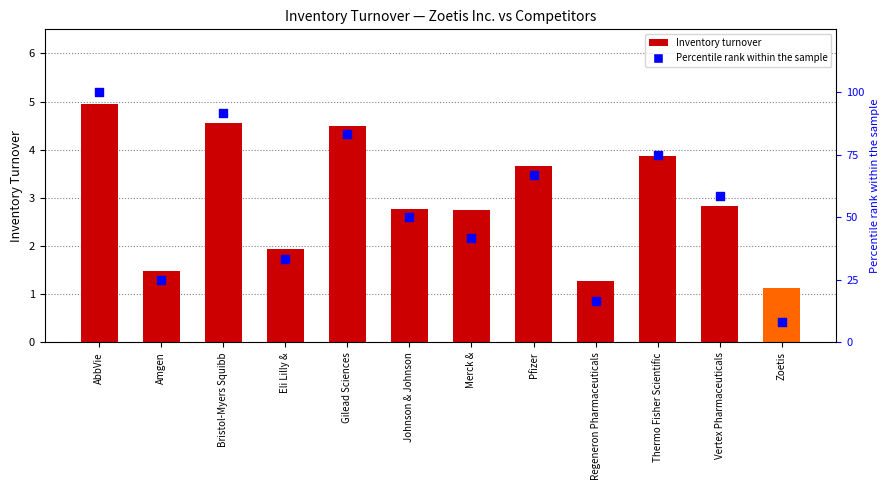

What are all the series names shown in the legend?

Inventory Turnover, Percentile rank within the sample